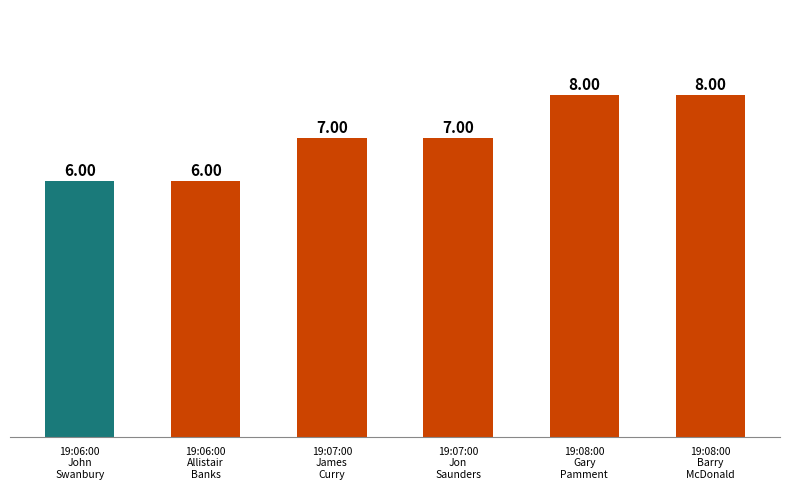

What position from the left is 19:07:00
James
Curry?

3